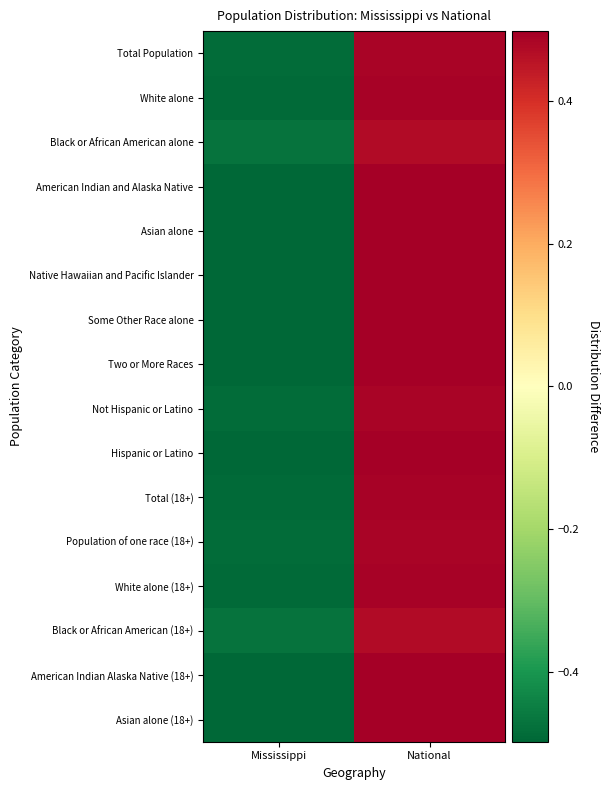

What is the total value across all series at National?

7.9